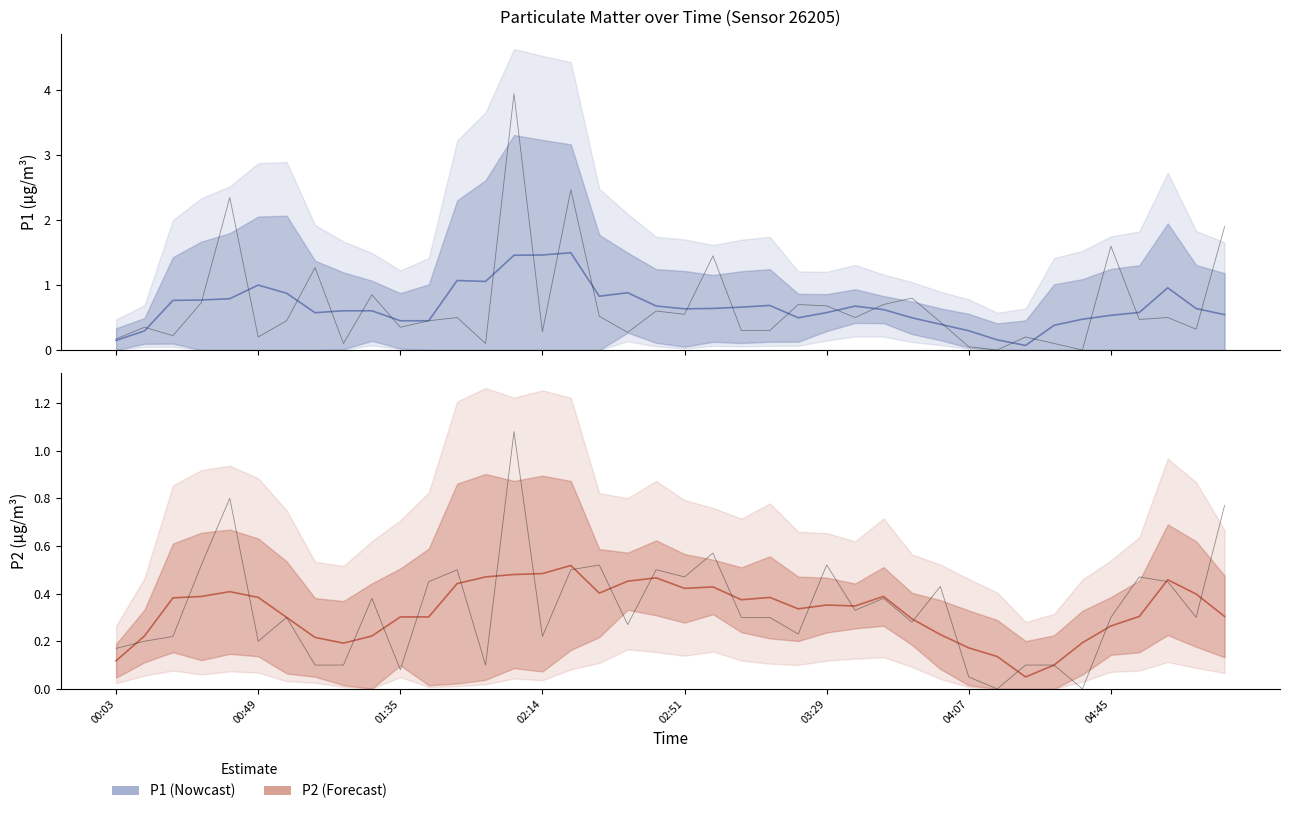

Which series has the largest total across all categories?

P1 raw